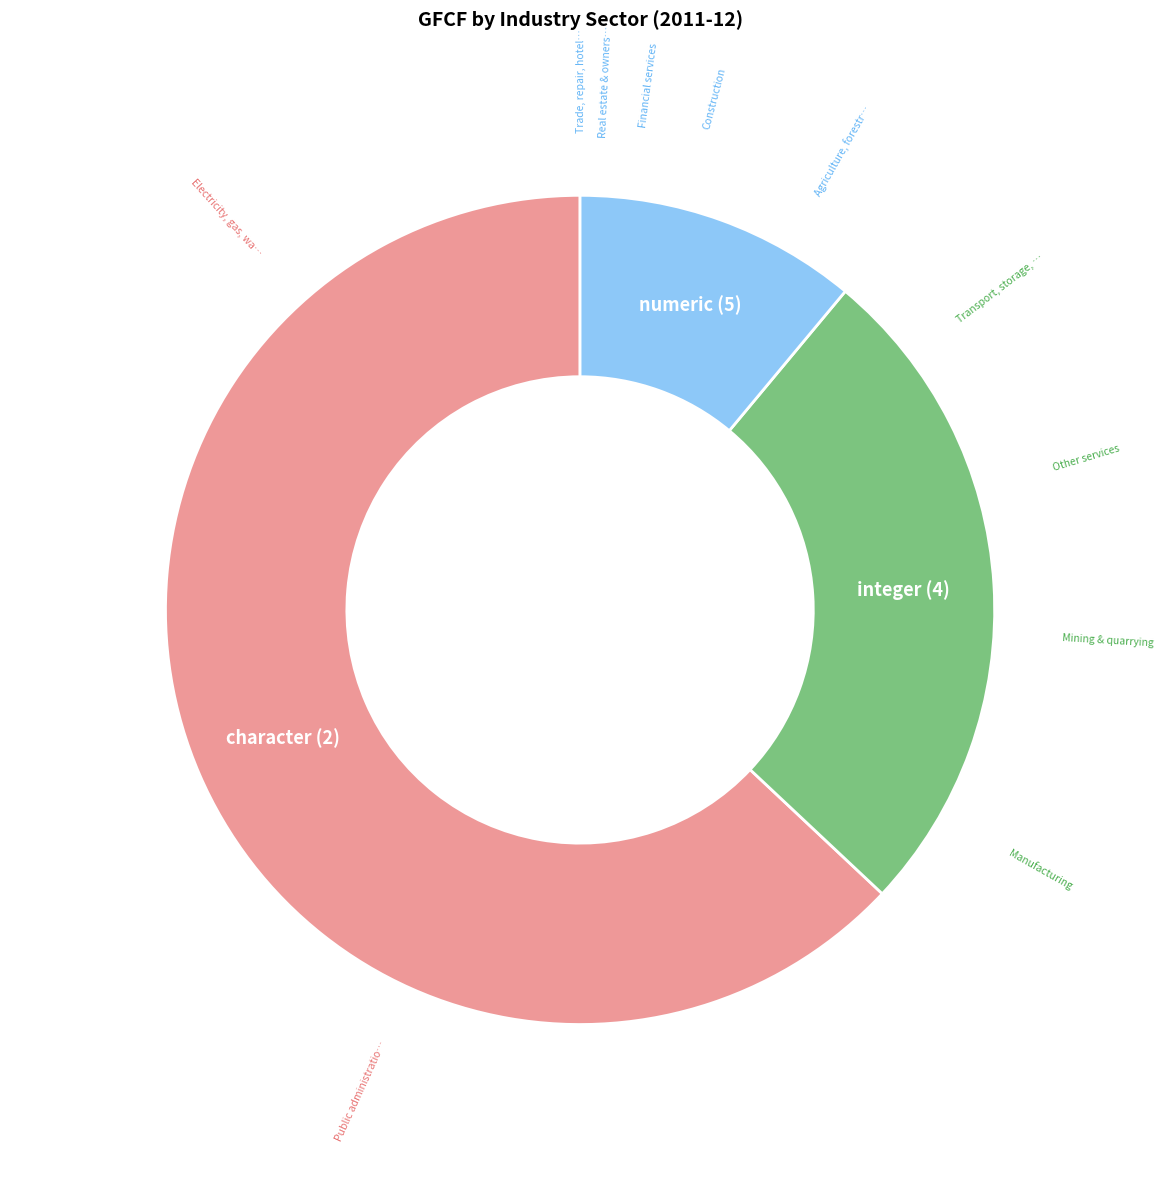

What percentage do Agriculture, forestry & fishing and Transport, storage, communication together represent?

12.7%